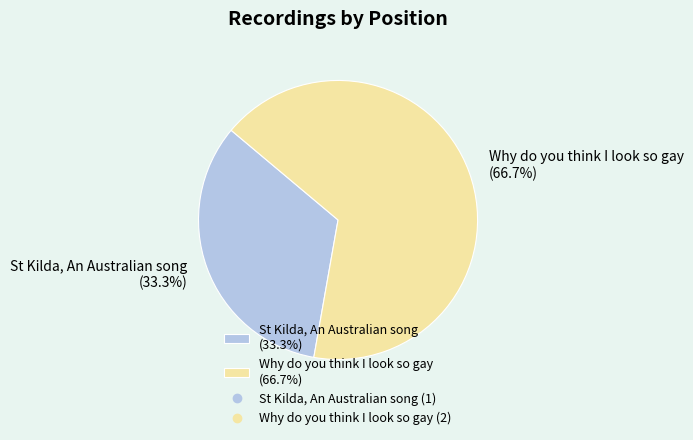

Which slice is the smallest?

St Kilda, An Australian song